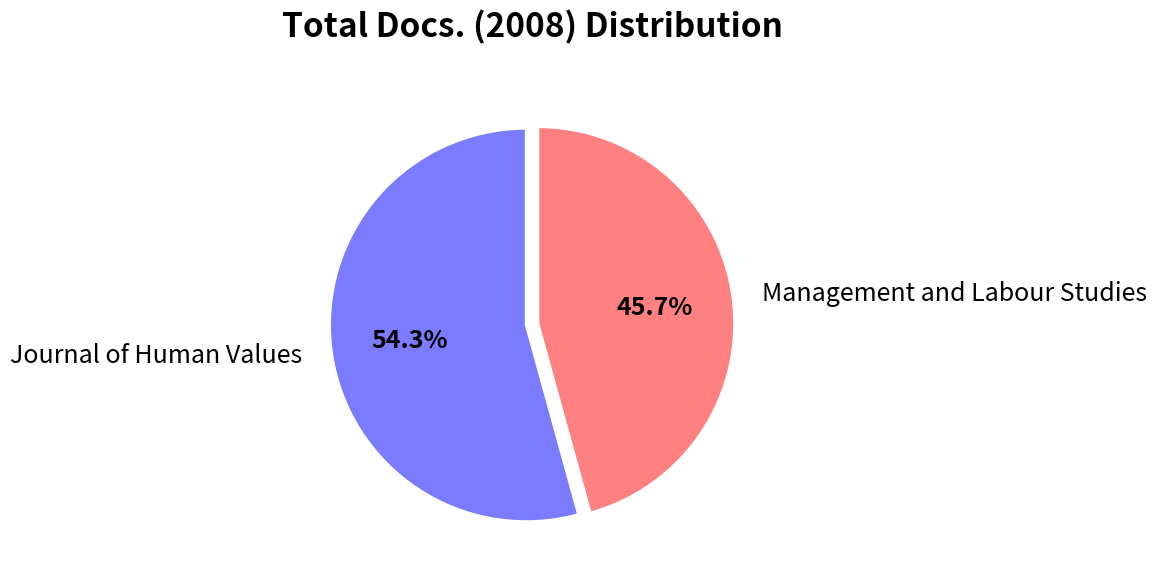

Do Journal of Human Values and Management and Labour Studies together represent more than half of the pie?

Yes